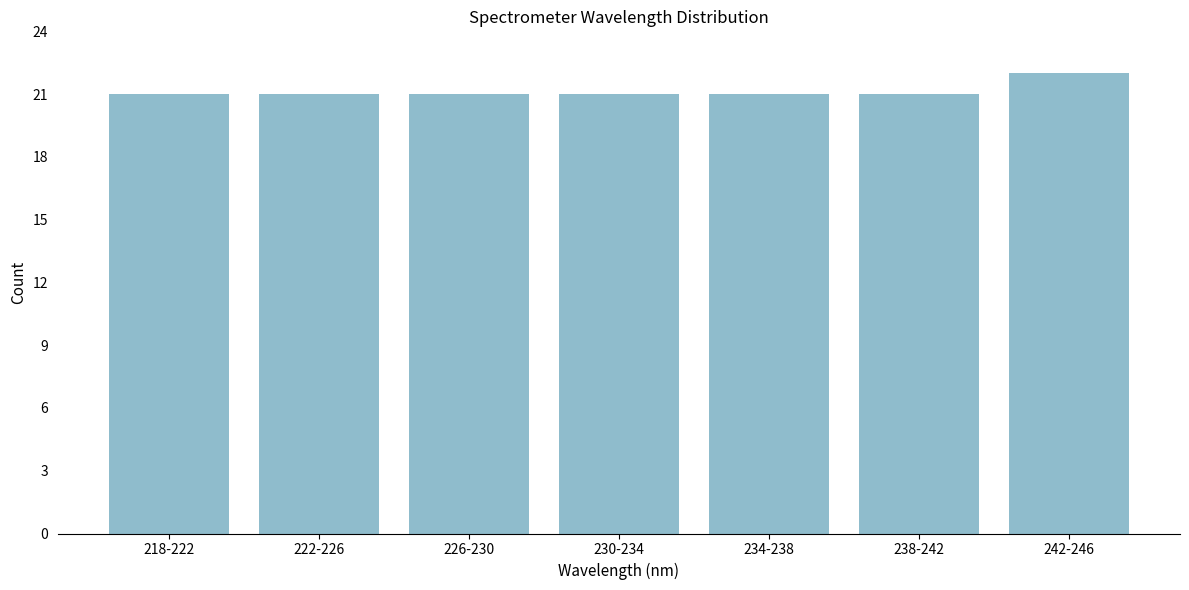

Reading right to left, extract all data points from this chart.

242-246=22	238-242=21	234-238=21	230-234=21	226-230=21	222-226=21	218-222=21